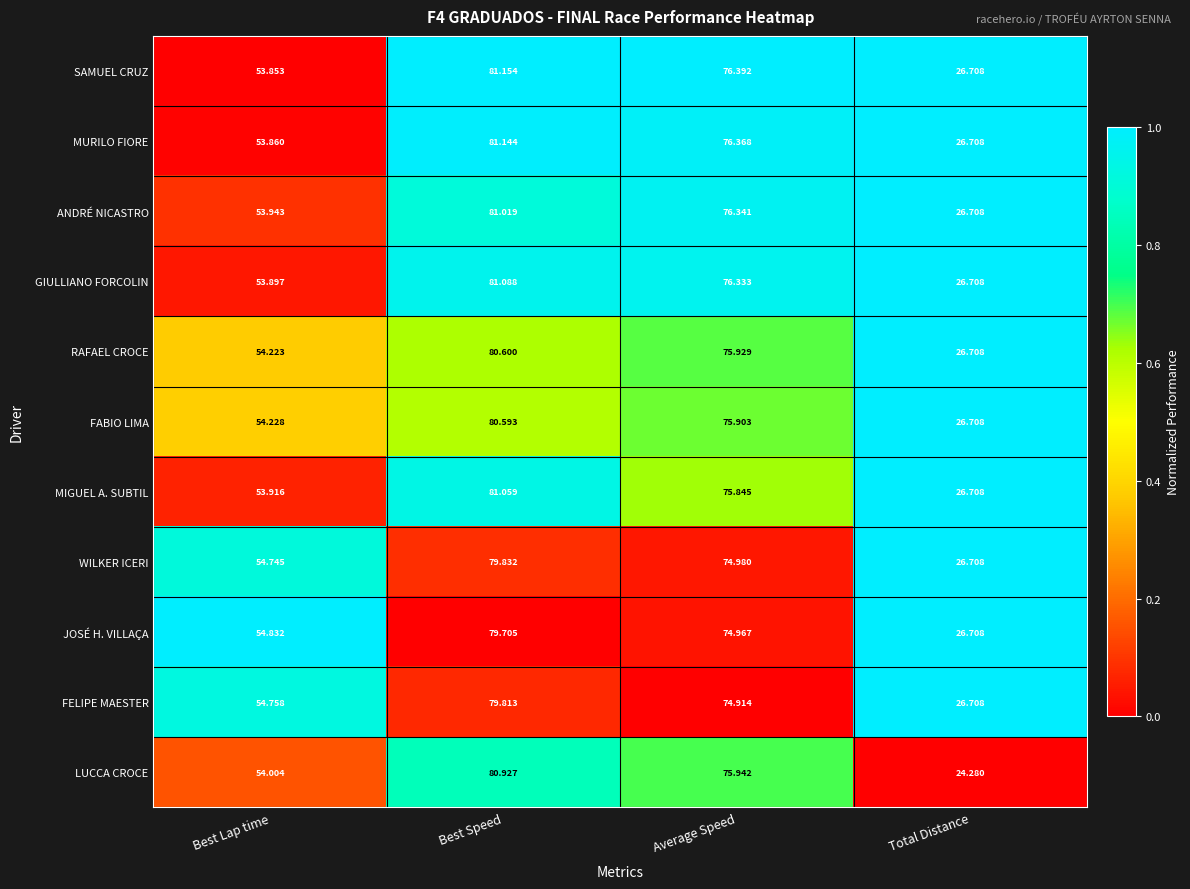

At Best Lap time, list the series in order from smallest to largest.

SAMUEL CRUZ, MURILO FIORE, GIULLIANO FORCOLIN, MIGUEL A. SUBTIL, ANDRÉ NICASTRO, LUCCA CROCE, RAFAEL CROCE, FABIO LIMA, WILKER ICERI, FELIPE MAESTER, JOSÉ H. VILLAÇA